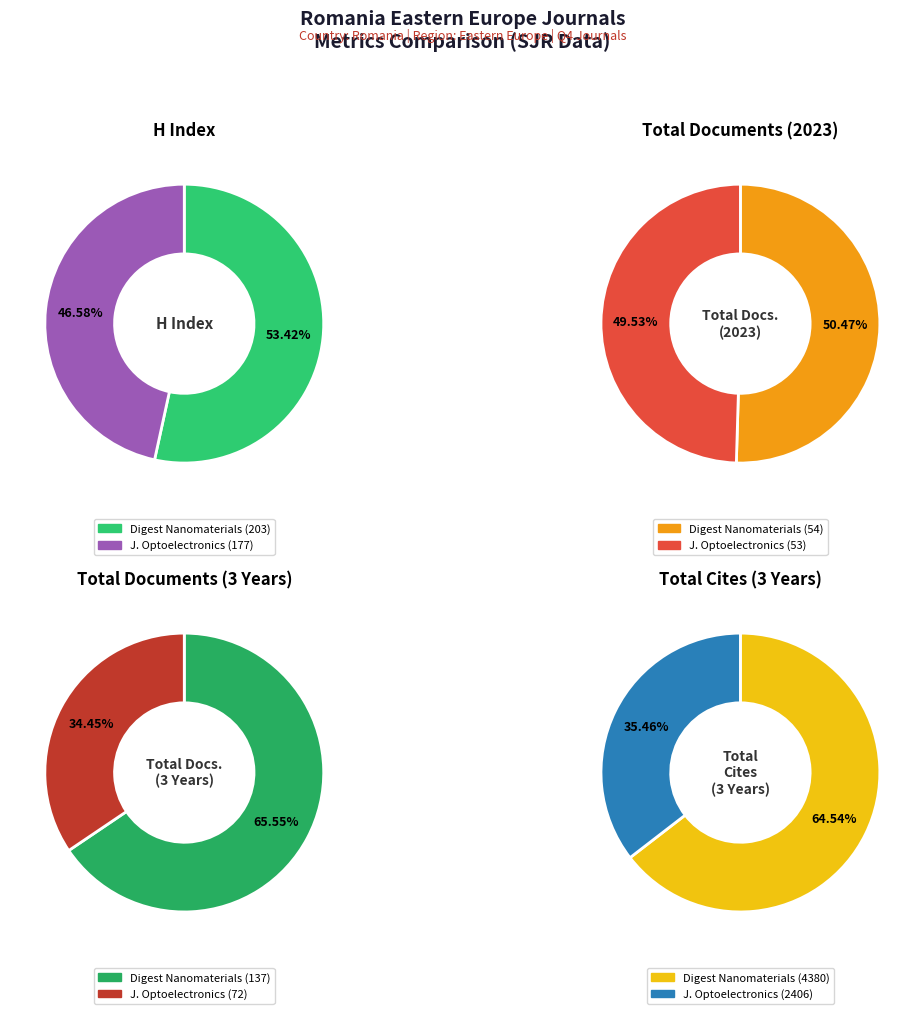

What is the total percentage of Digest Journal of Nanomaterials and Journal of Optoelectronics?

100.0%